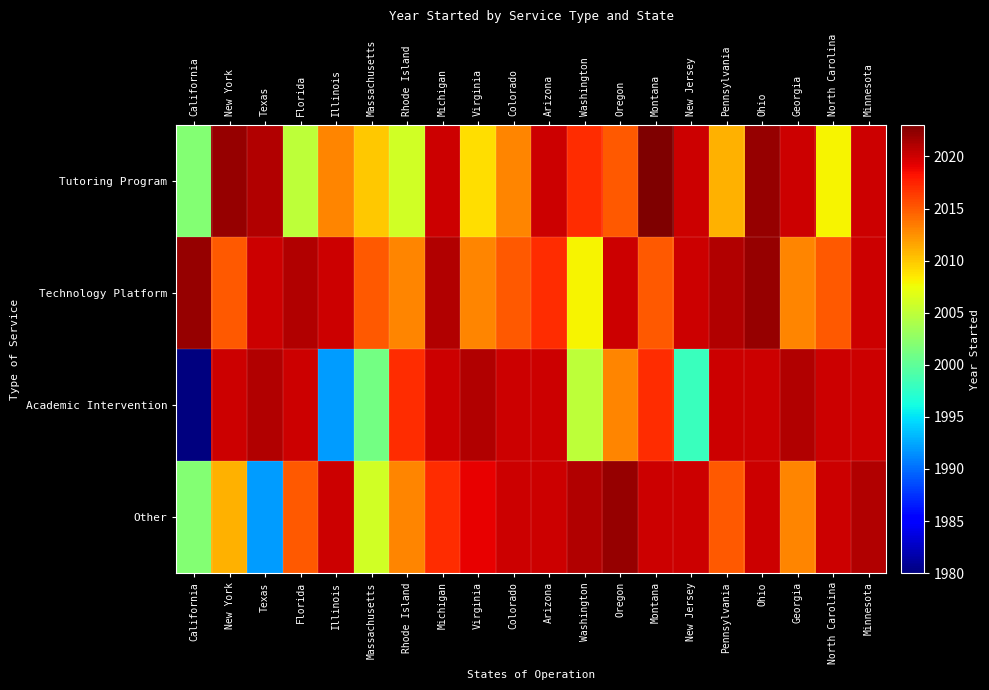

Reading left to right, list all the values displayed in this chart.

Tutoring Program: California=2002	New York=2022	Texas=2021	Florida=2005	Illinois=2013	Massachusetts=2010	Rhode Island=2006	Michigan=2020	Virginia=2009	Colorado=2013	Arizona=2020	Washington=2017	Oregon=2015	Montana=2023	New Jersey=2020	Pennsylvania=2011	Ohio=2022	Georgia=2020	North Carolina=2008	Minnesota=2020
Technology Platform: California=2022	New York=2015	Texas=2020	Florida=2021	Illinois=2020	Massachusetts=2015	Rhode Island=2013	Michigan=2021	Virginia=2013	Colorado=2015	Arizona=2017	Washington=2008	Oregon=2020	Montana=2015	New Jersey=2020	Pennsylvania=2021	Ohio=2022	Georgia=2013	North Carolina=2015	Minnesota=2020
Academic Intervention: California=1980	New York=2020	Texas=2021	Florida=2020	Illinois=1992	Massachusetts=2001	Rhode Island=2017	Michigan=2020	Virginia=2021	Colorado=2020	Arizona=2020	Washington=2005	Oregon=2013	Montana=2017	New Jersey=1998	Pennsylvania=2020	Ohio=2020	Georgia=2021	North Carolina=2020	Minnesota=2020
Other: California=2002	New York=2011	Texas=1992	Florida=2015	Illinois=2020	Massachusetts=2006	Rhode Island=2013	Michigan=2017	Virginia=2019	Colorado=2020	Arizona=2020	Washington=2021	Oregon=2022	Montana=2020	New Jersey=2020	Pennsylvania=2015	Ohio=2020	Georgia=2013	North Carolina=2020	Minnesota=2021